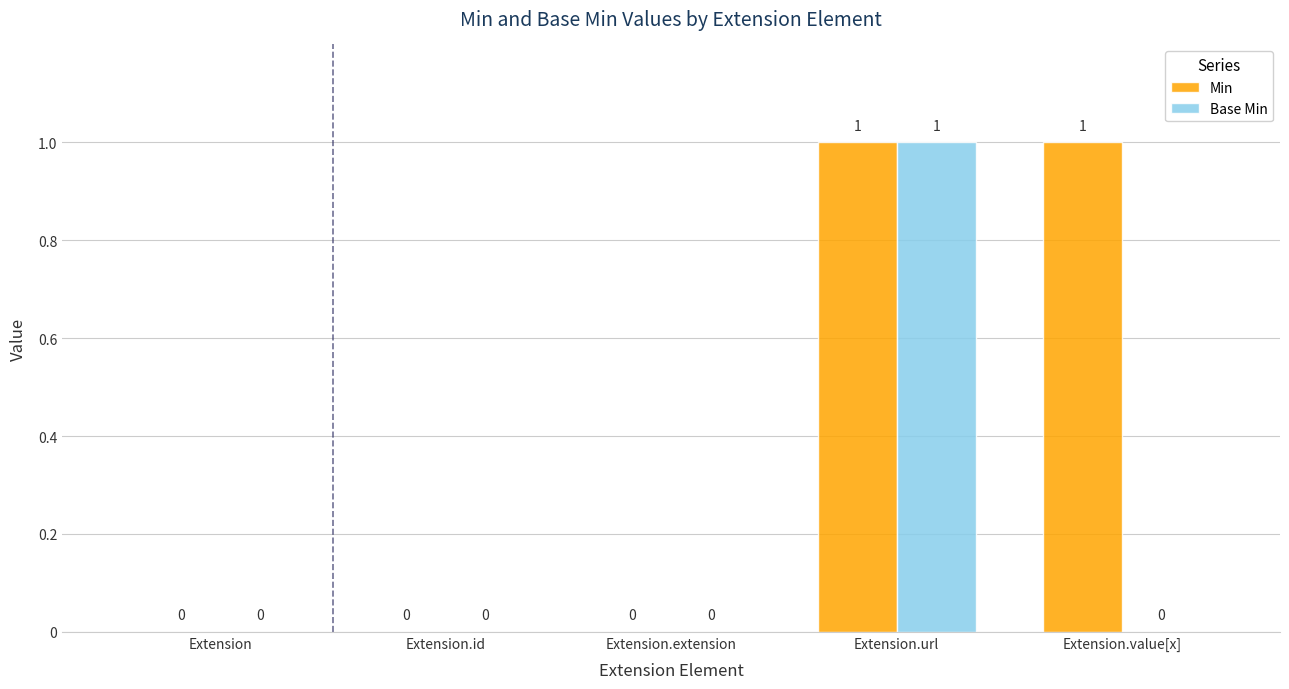

How many Min values are between 0 and 1?

5